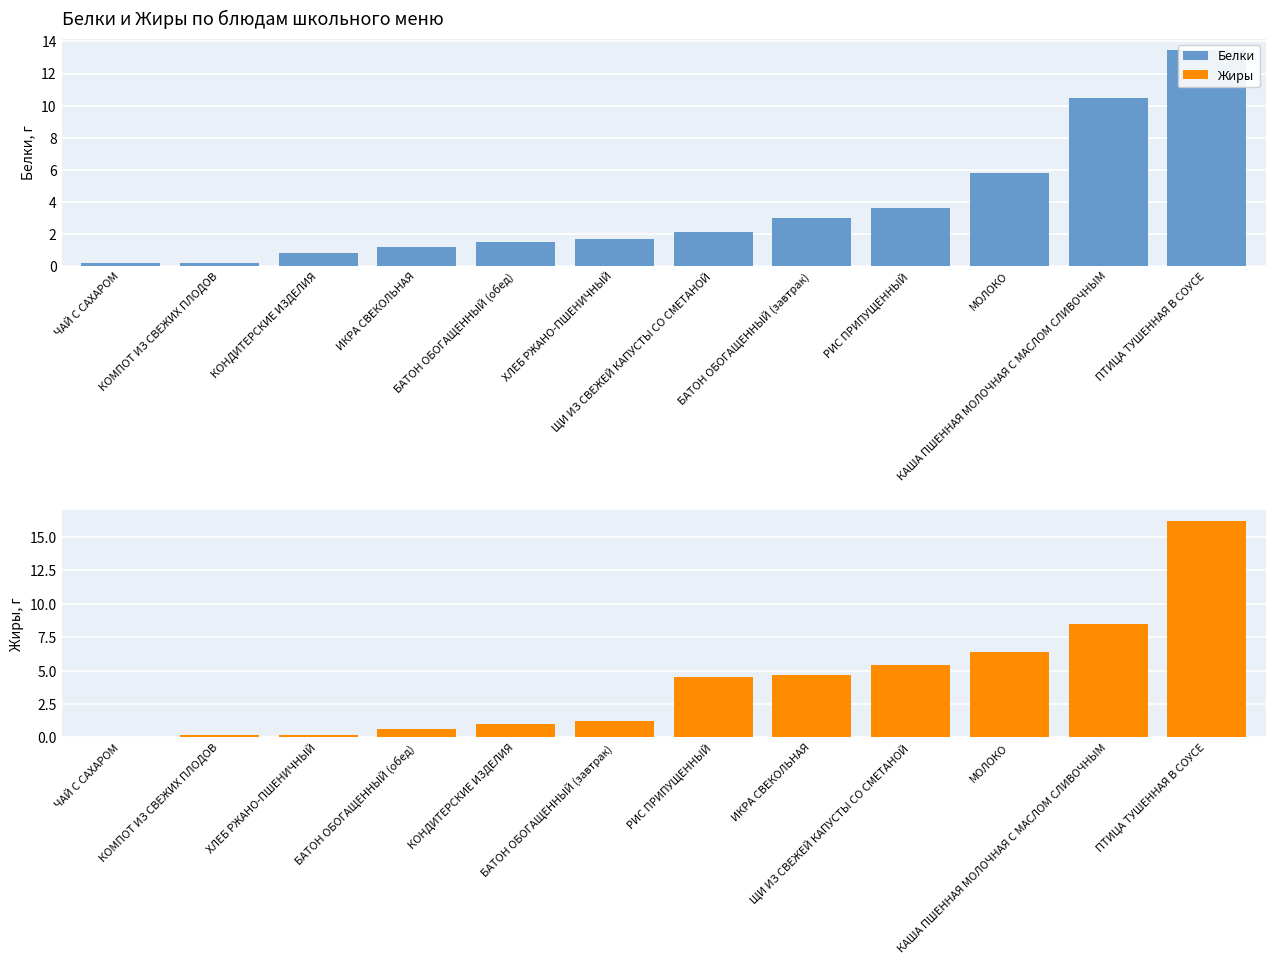

Does the chart contain any negative values?

No